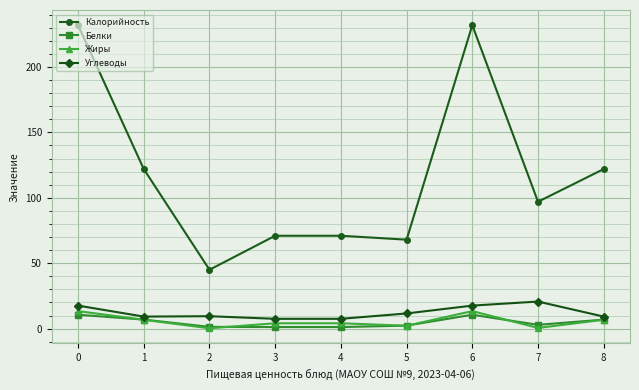

How many values in the Жиры series are below 4?

3